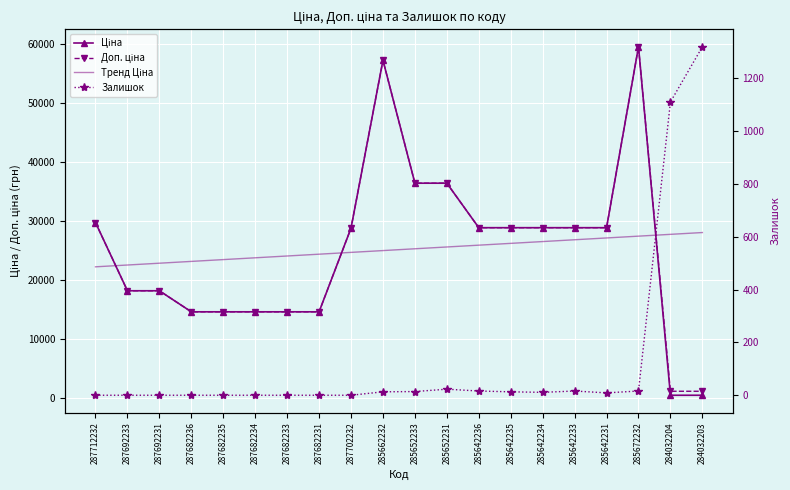

Rank the series by their maximum value, from lowest to highest.

Залишок, Тренд Ціна, Ціна, Доп. ціна